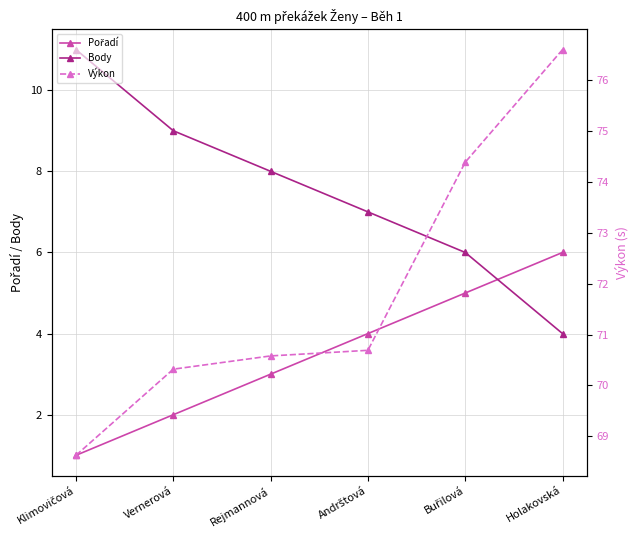

How many data points does each series have?

6